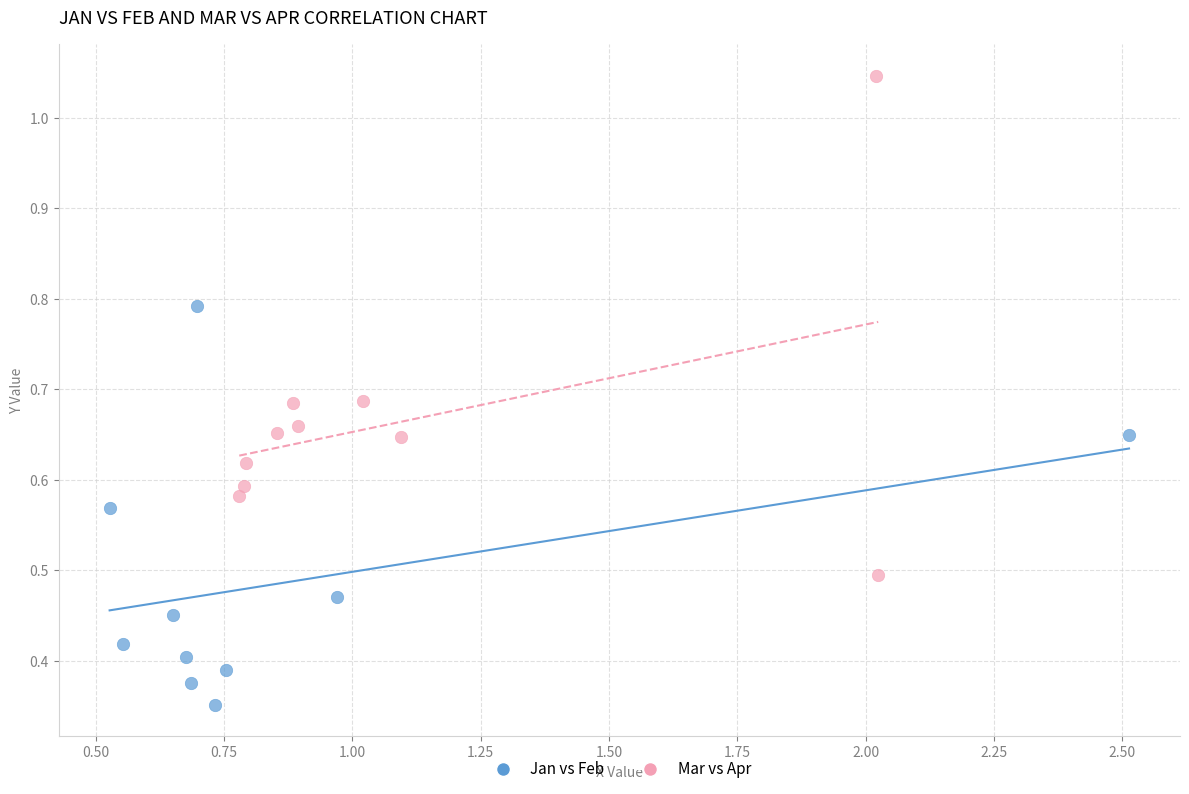

Which series reaches the minimum Y coordinate?

Jan vs Feb